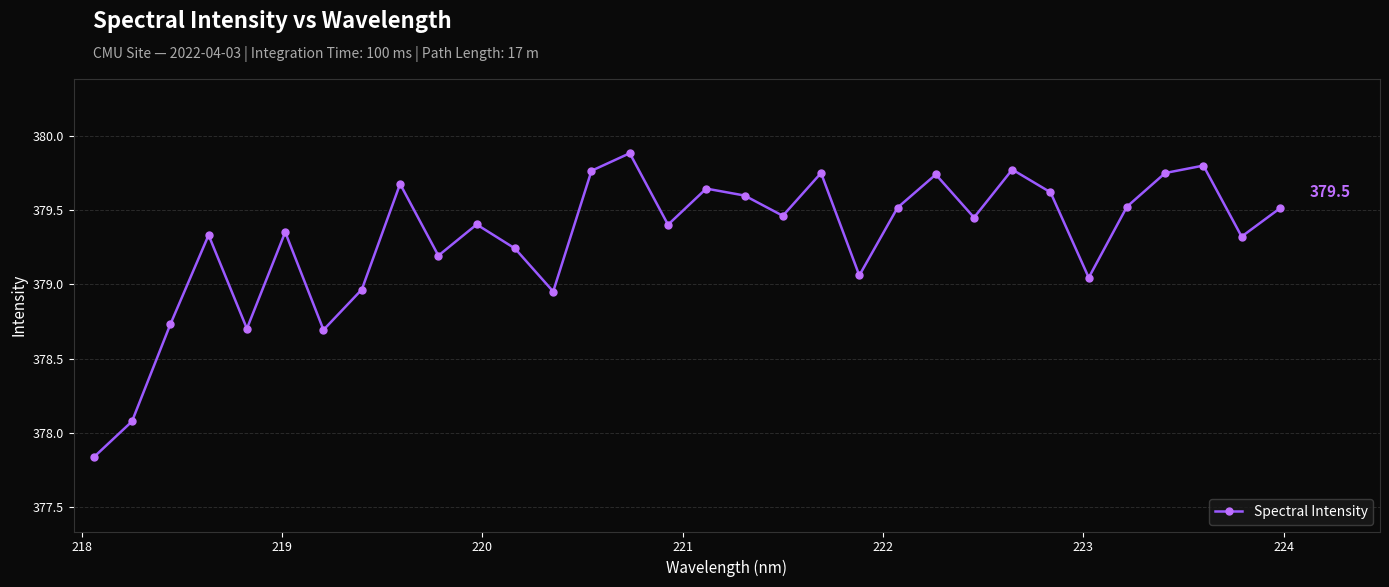

How many points are higher than both their immediate neighbors (excluding endpoints)?

10